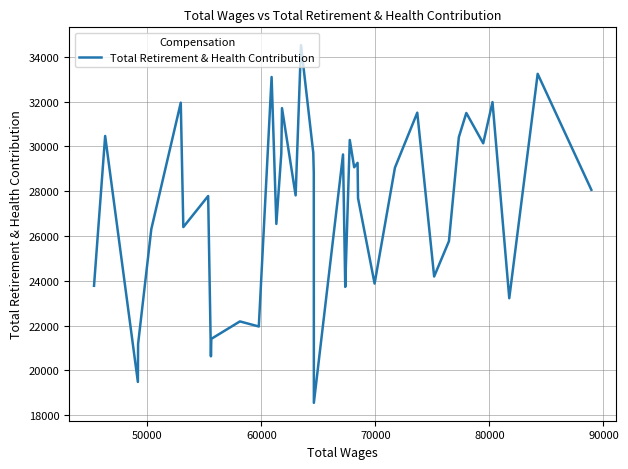

Is this an area chart (filled region under the line)?

No